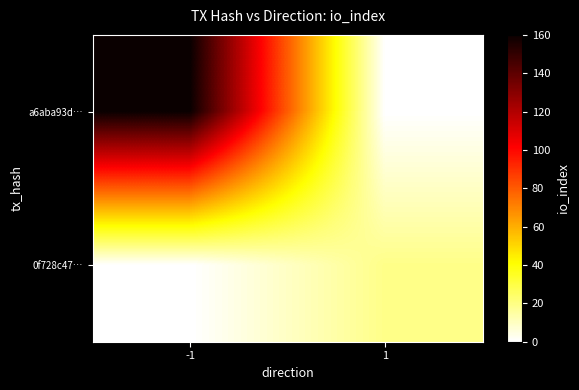

Which series changed the most between -1 and 1?

a6aba93d…